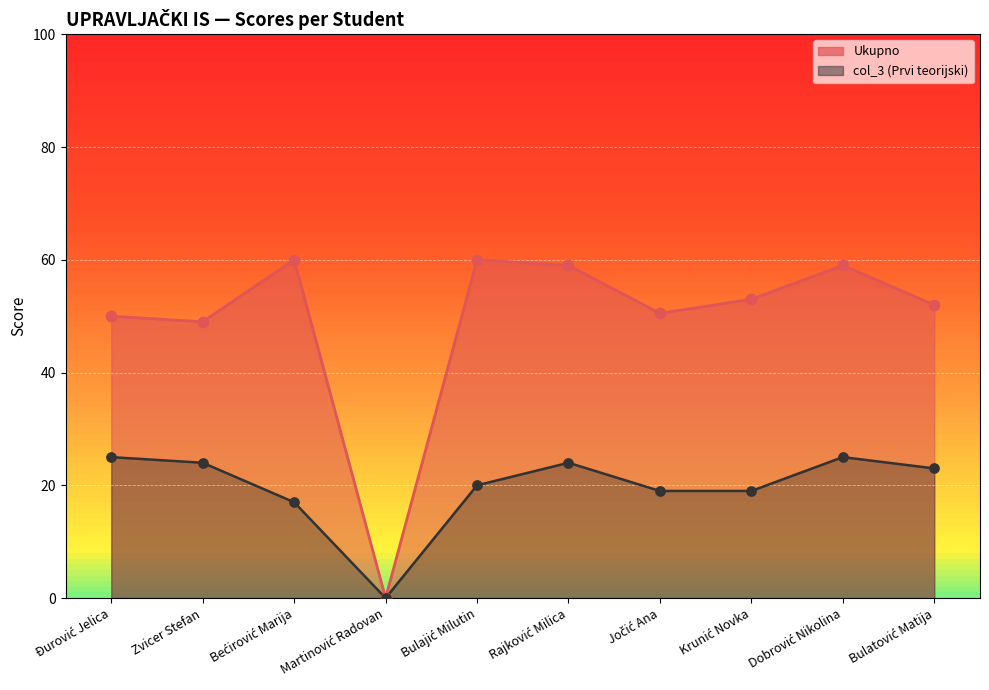

Which series has the largest total across all categories?

Ukupno